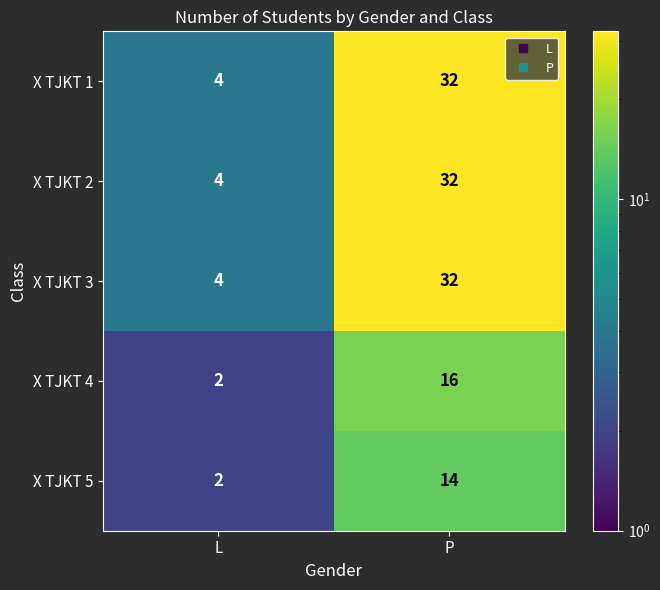

At how many categories does at least one series exceed 25?

1